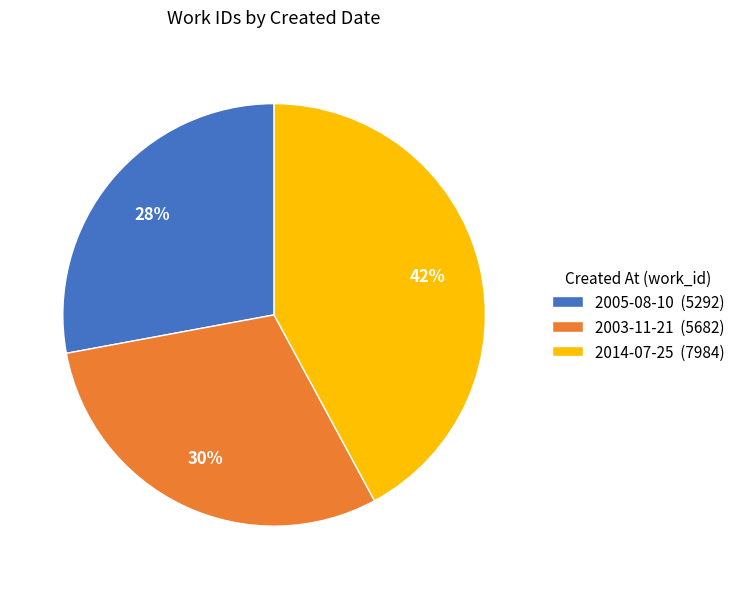

Which has a higher value, 2005-08-10 or 2003-11-21?

2003-11-21